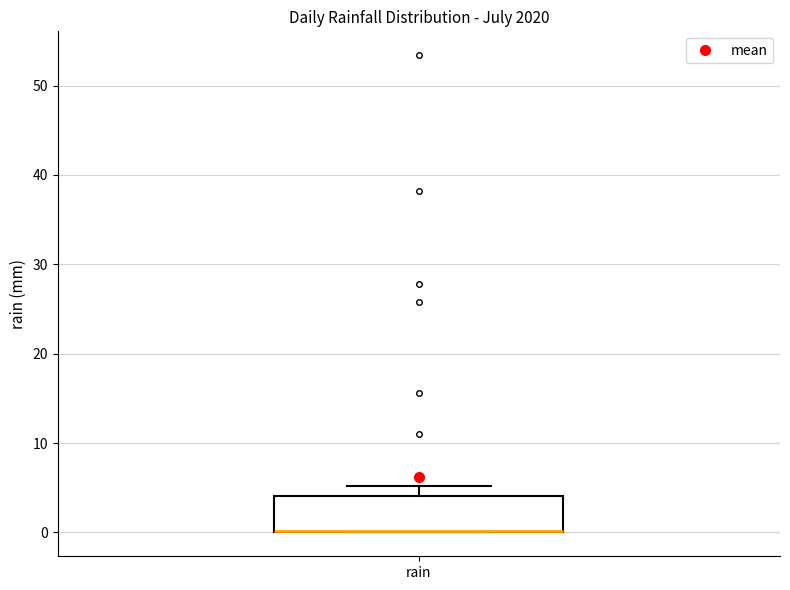

Read this box plot against the y-axis: the position of the median line, the range covered by the box, and the ends of both whiskers. The values are not printed on the chart, so give them approximately, as read against the axis.

median 0 (drawn on the box's lower edge), box 0 to 4, whiskers 0 to 5